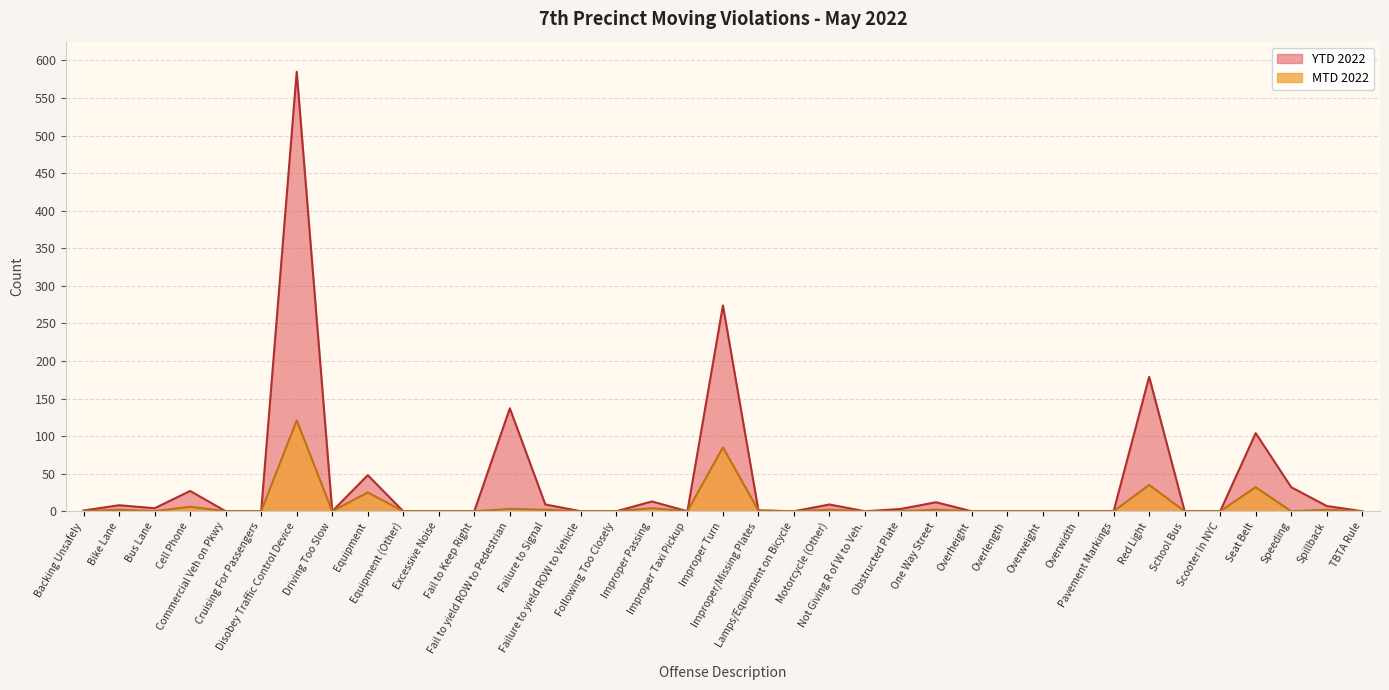

Is the value of MTD 2022 at Backing Unsafely greater than the value of YTD 2022 at Fail to yield ROW to Pedestrian?

No